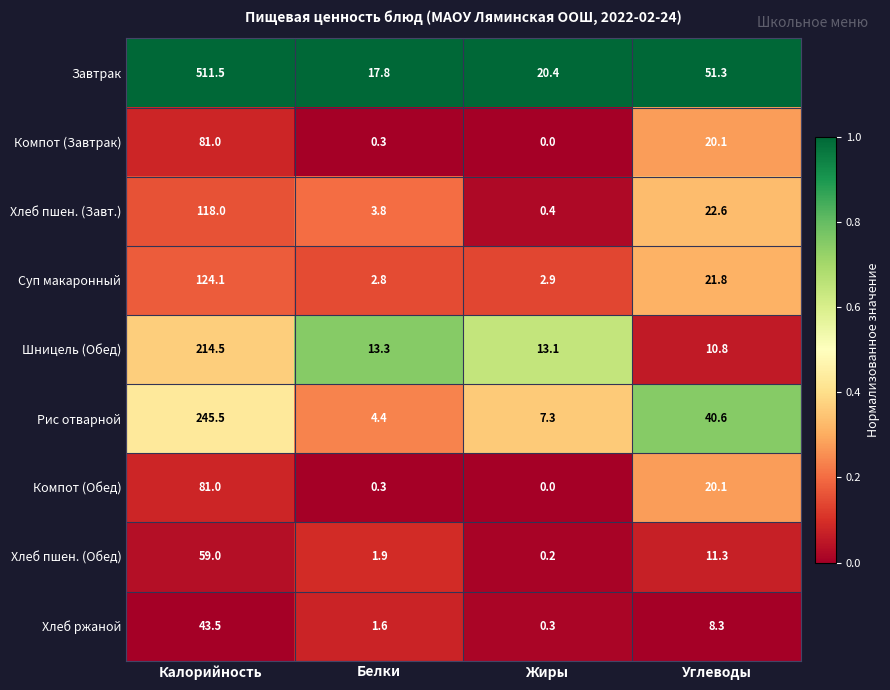

What is the maximum value shown in the chart?

511.5